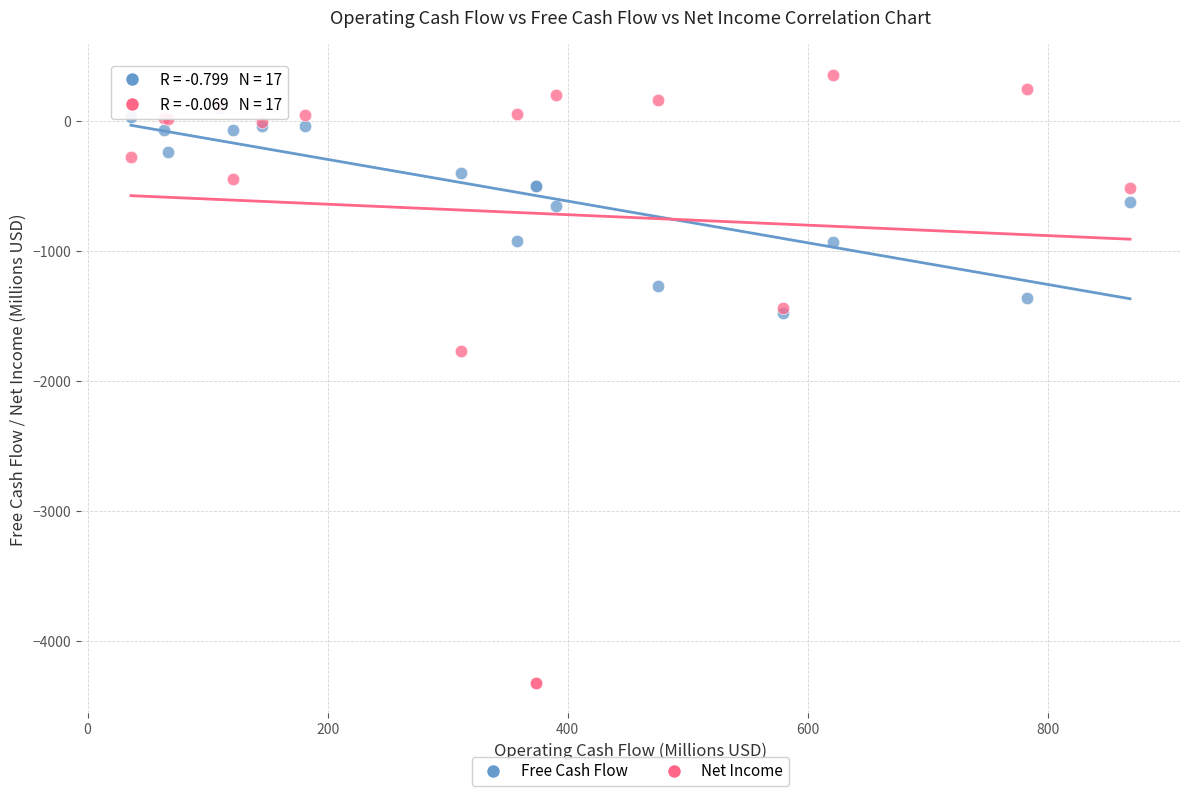

In the Net Income series, what Y value is closest to -1984?

-1773.3